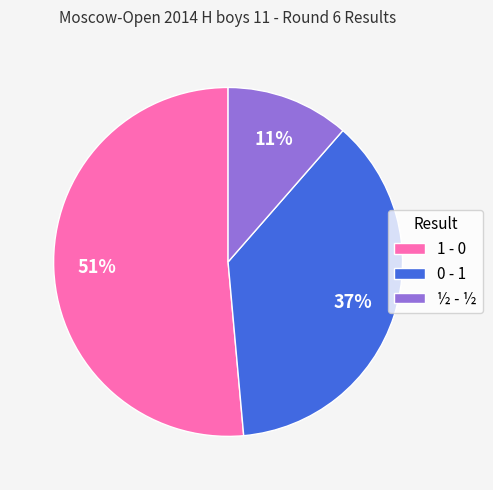

To the nearest percent, what is the average slice percentage?

33%